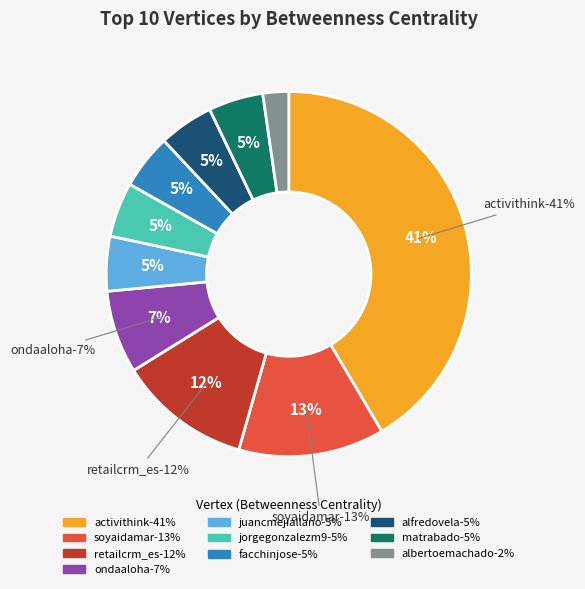

What percentage is the matrabado slice, to the nearest percent?

5%